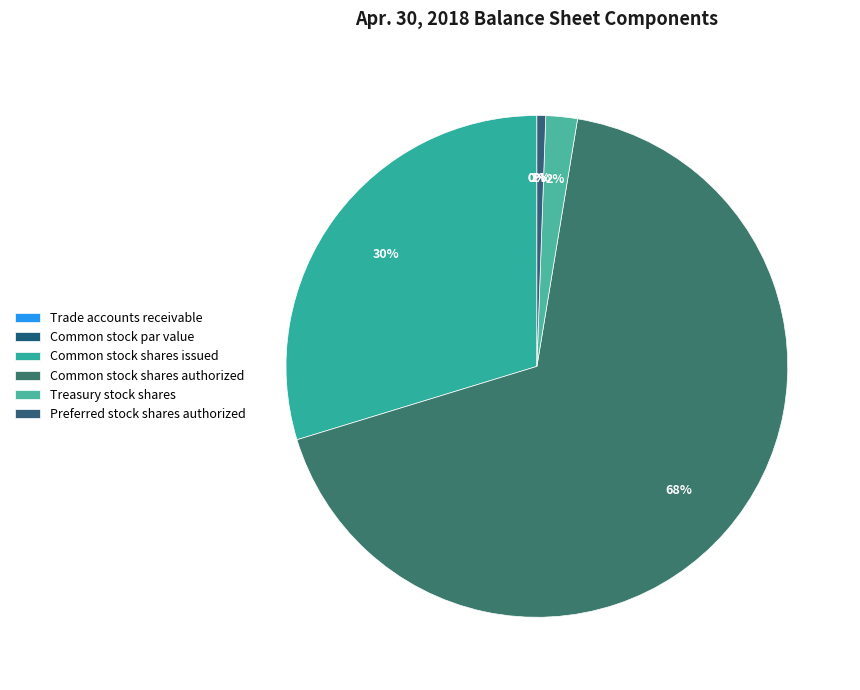

Which category has the biggest portion of the pie?

Common stock shares authorized